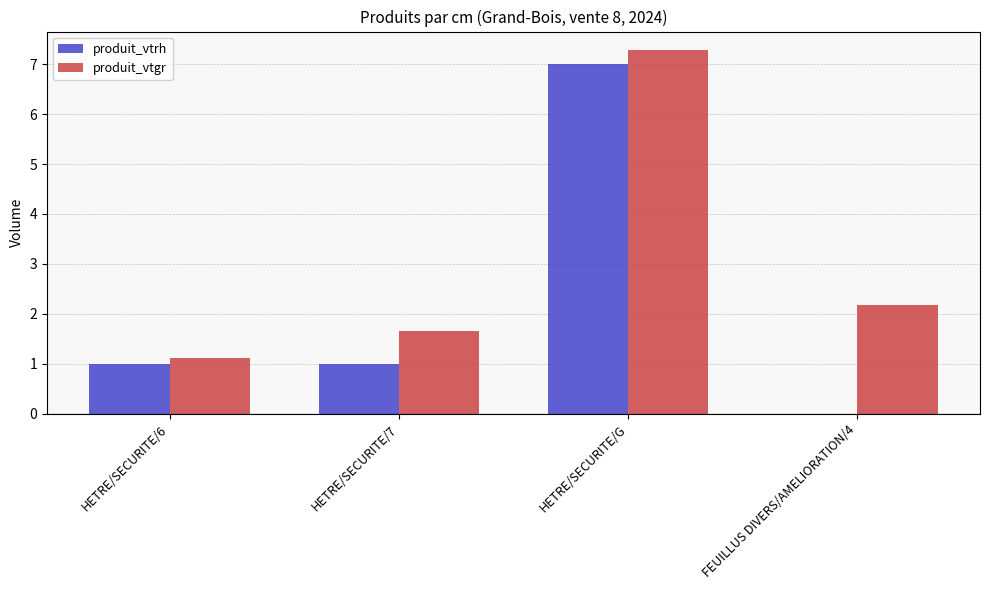

What is the total value across all series at HETRE/SECURITE/7?

2.7